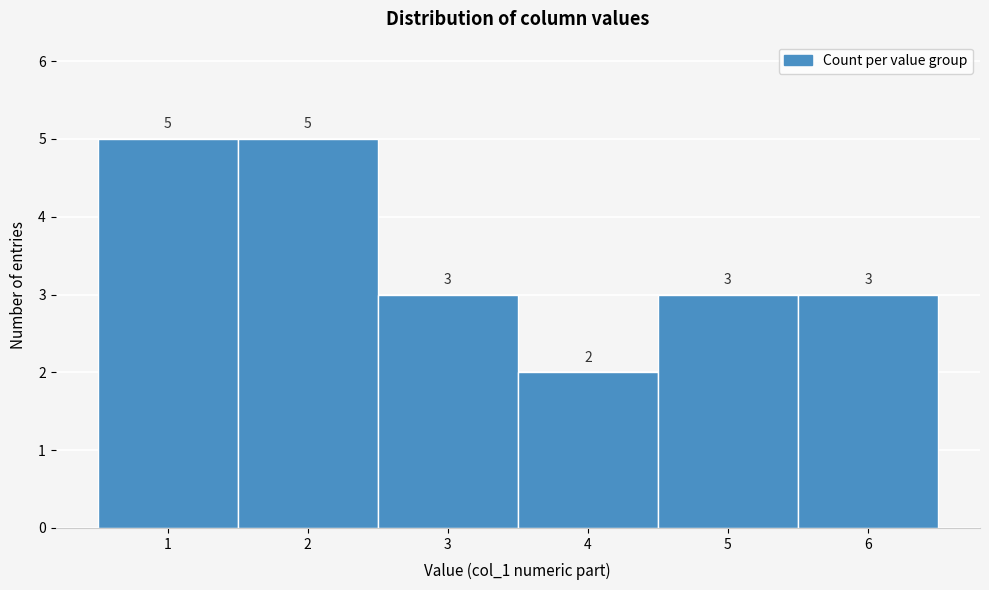

Reading left to right, list every bar in this chart as the range it spans on the x-axis followed by its height.

0.5 to 1.5: 5
1.5 to 2.5: 5
2.5 to 3.5: 3
3.5 to 4.5: 2
4.5 to 5.5: 3
5.5 to 6.5: 3